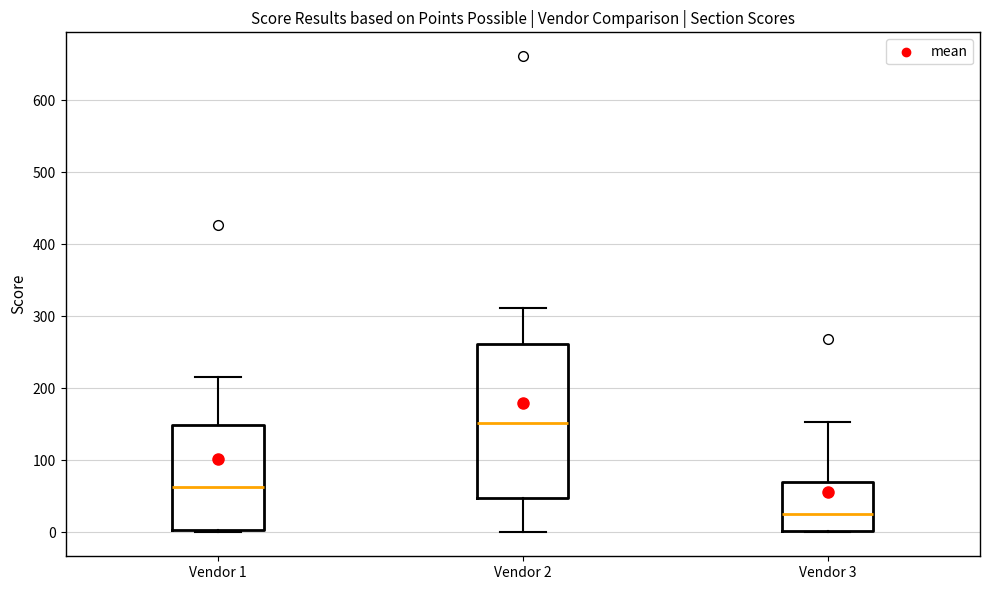

Where does the median line of the box for Vendor 3 sit on the y-axis? The values are not printed on the chart, so give them approximately, as read against the axis.

30